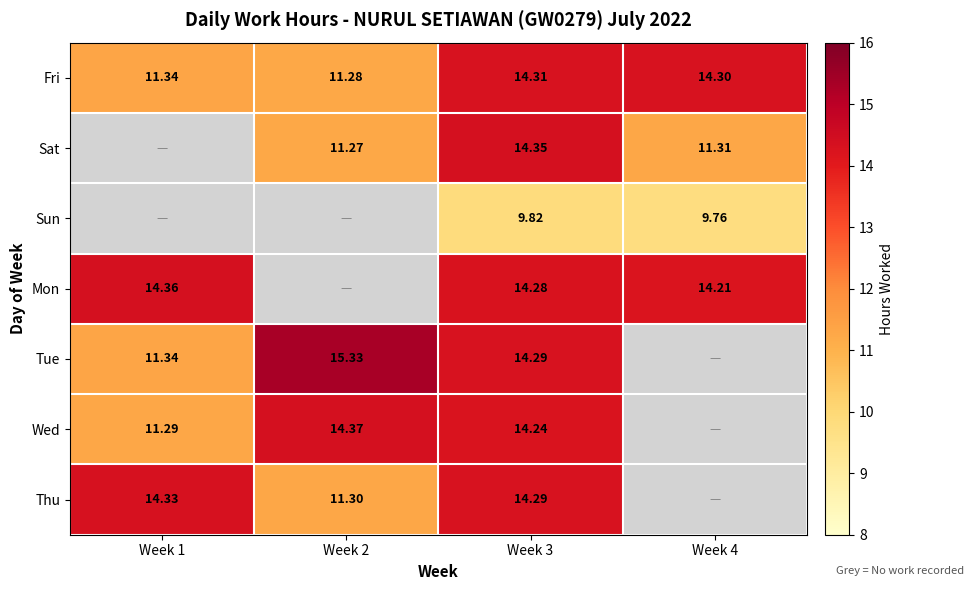

The value of Tue at Week 1 is 15.0. True or false?

False